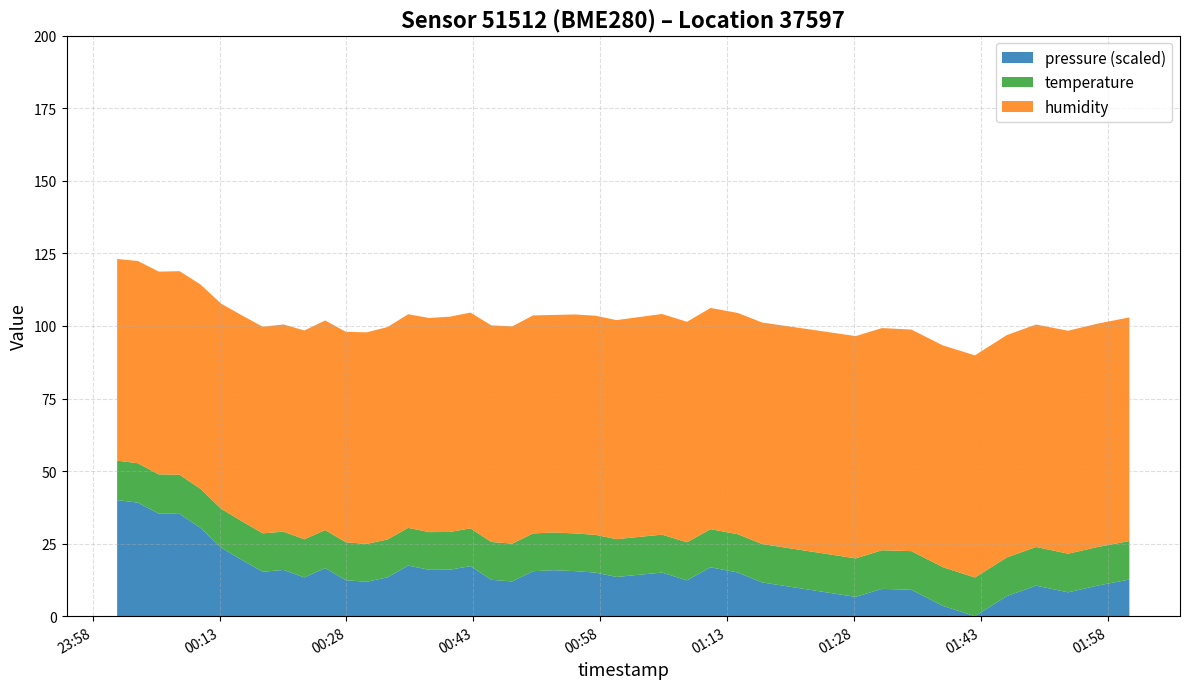

What is the highest value of the pressure (scaled) series?

40.0